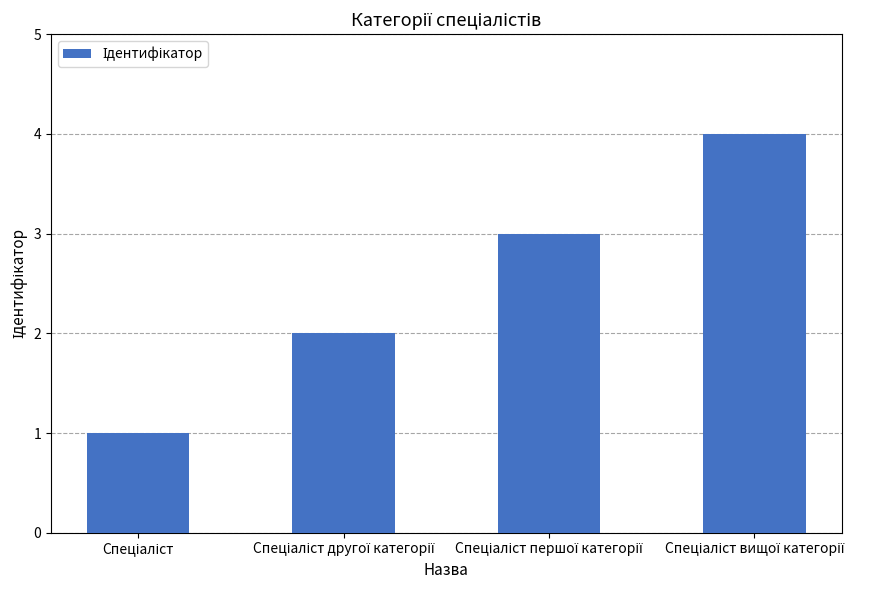

Reading left to right, what are all the values shown in this chart?

1	2	3	4